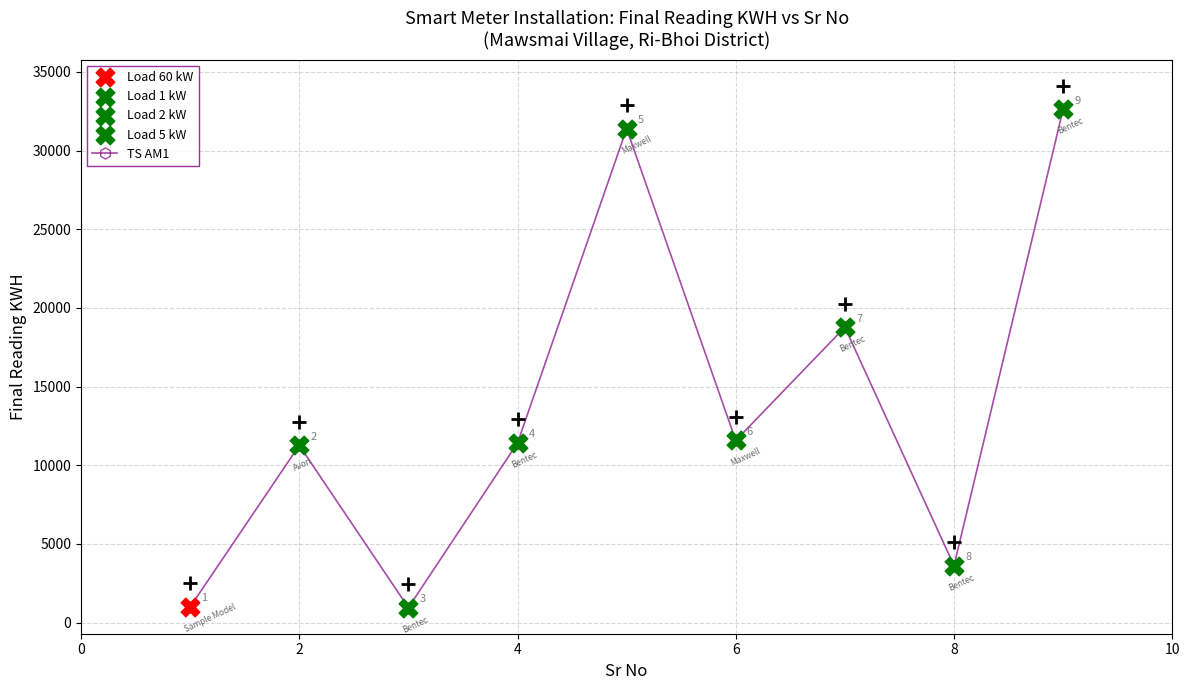

How many points are lower than both their immediate neighbors (excluding endpoints)?

3